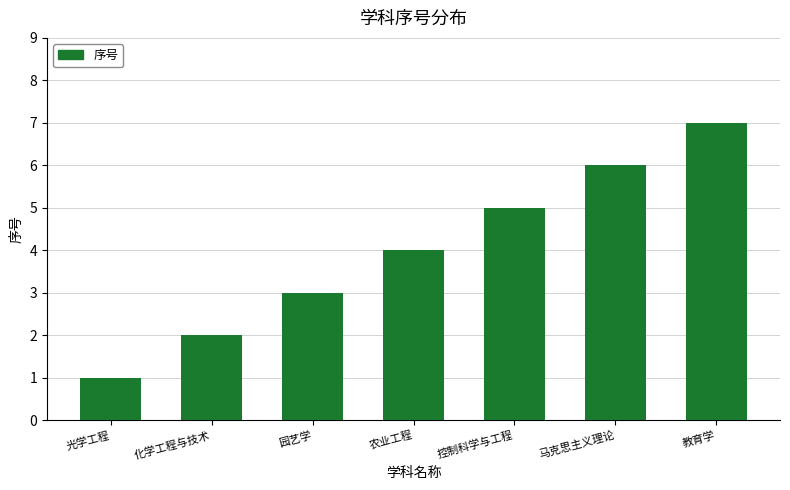

What is the value of the 4th bar from the left?

4